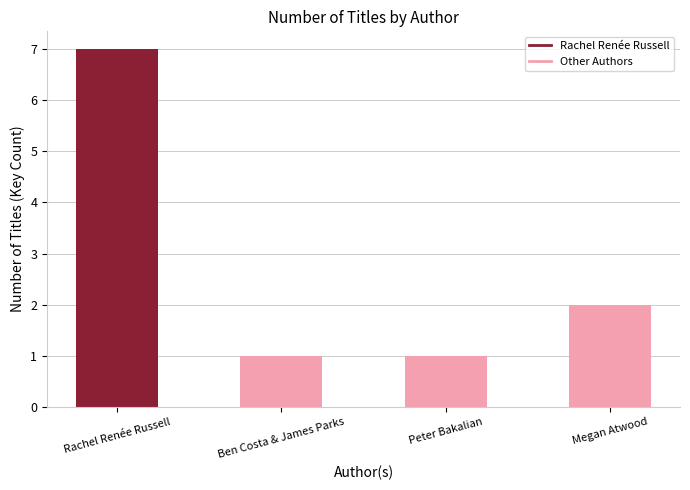

What position from the left is Rachel Renée Russell?

1